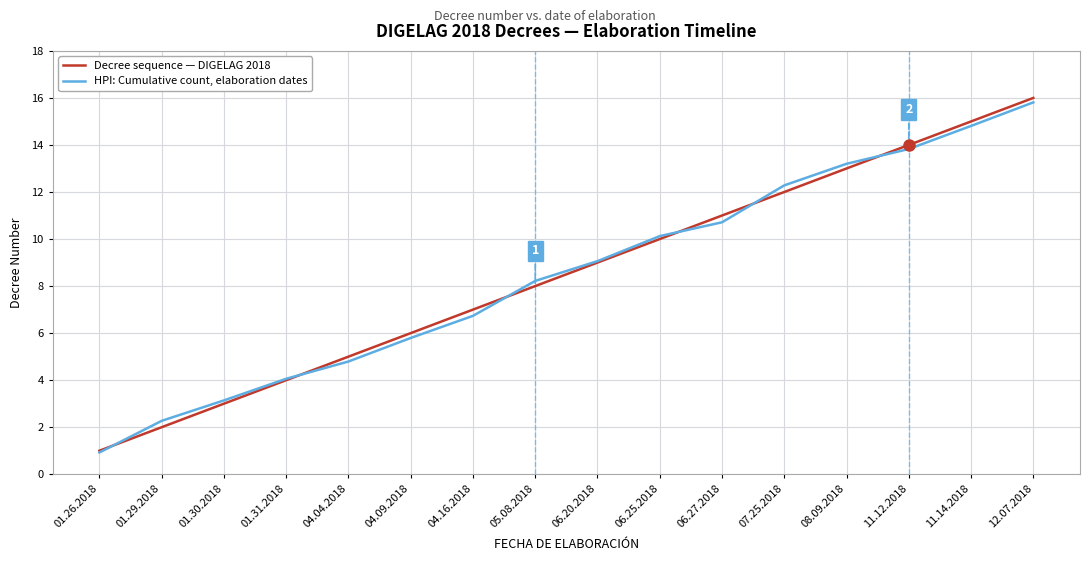

What value does the HPI: Cumulative count, elaboration dates series have at 11.14.2018?

14.8